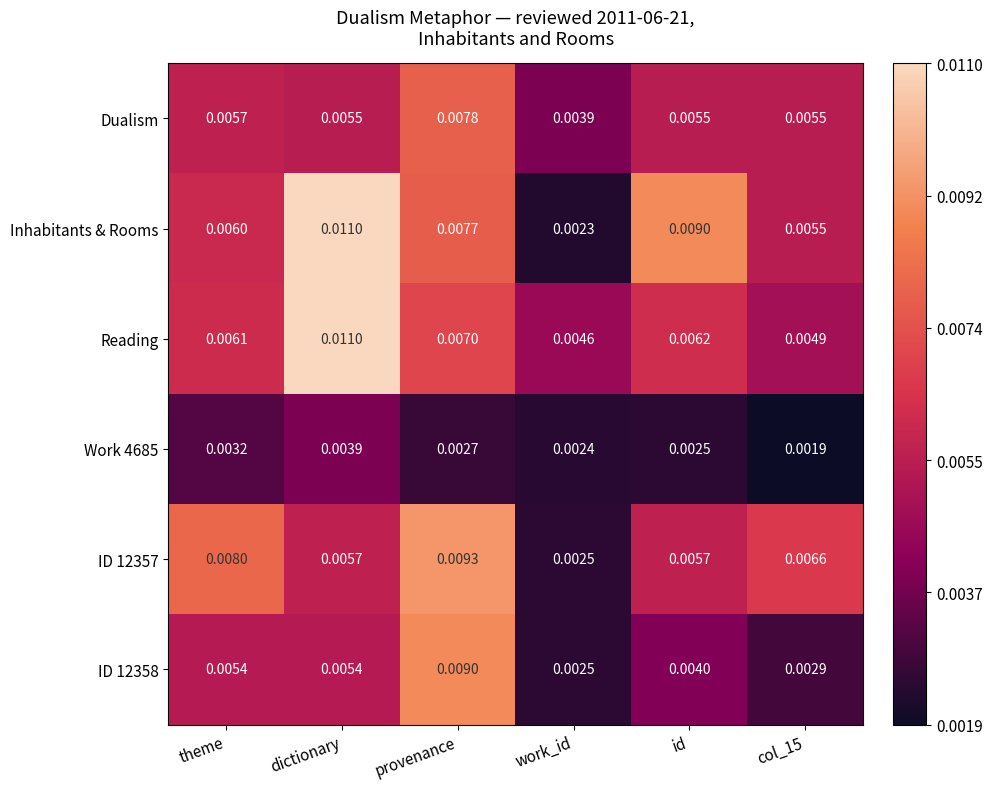

Where is Dualism nearest to the value 0?

work_id